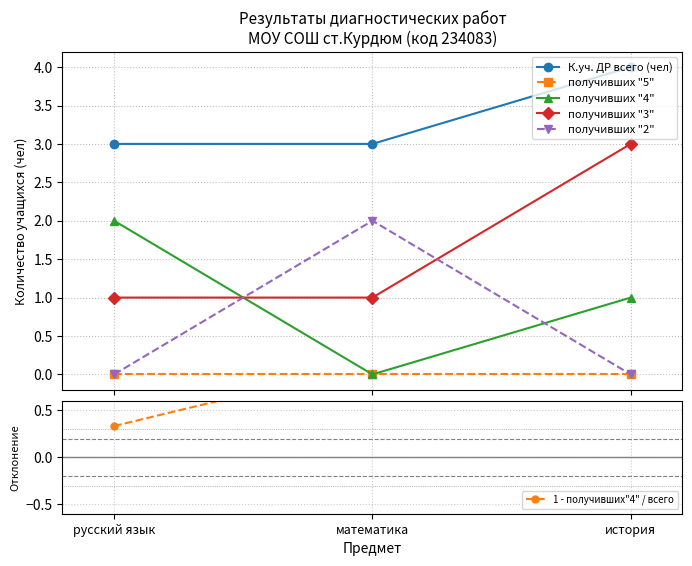

Reading left to right, what are all the values shown in this chart?

К.уч. ДР всего (чел): 3.0	3.0	4.0
получивших "5": 0.0	0.0	0.0
получивших "4": 2.0	0.0	1.0
получивших "3": 1.0	1.0	3.0
получивших "2": 0.0	2.0	0.0
1 - получивших"4" / всего: 0.3	1.0	0.8